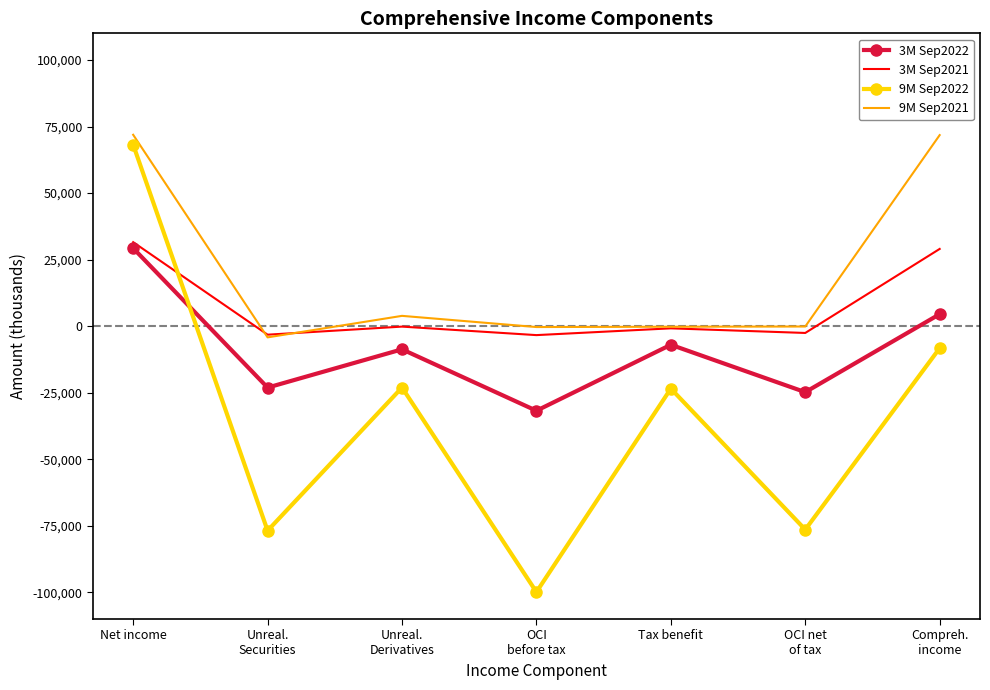

At which label does 3M Sep2022 reach its peak?

Net income